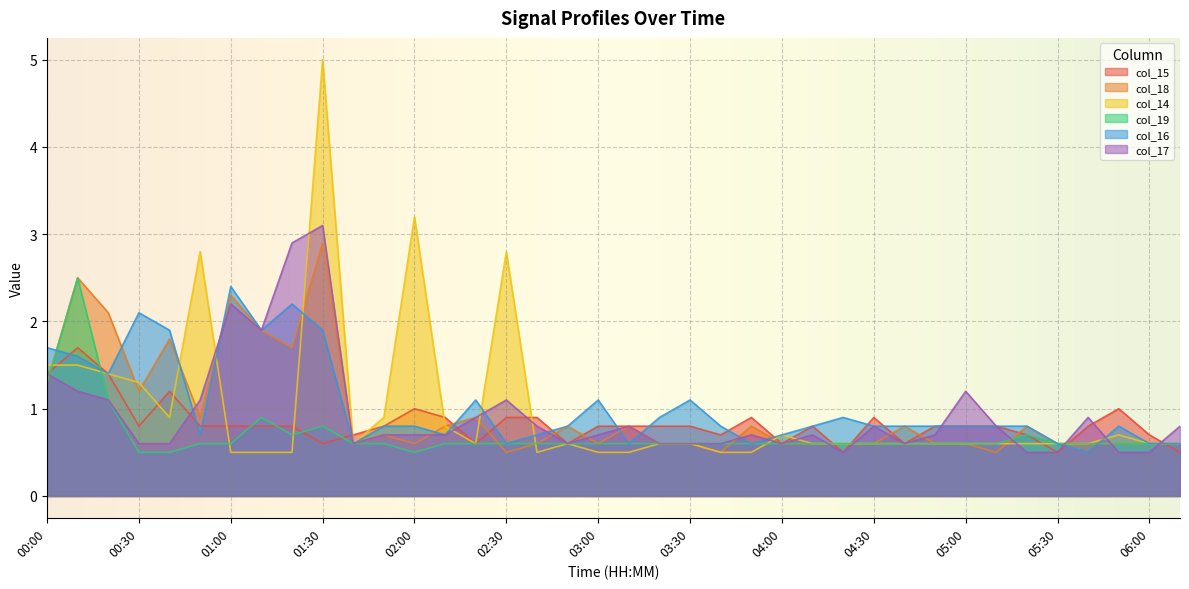

How many categories are shown in the chart?

38